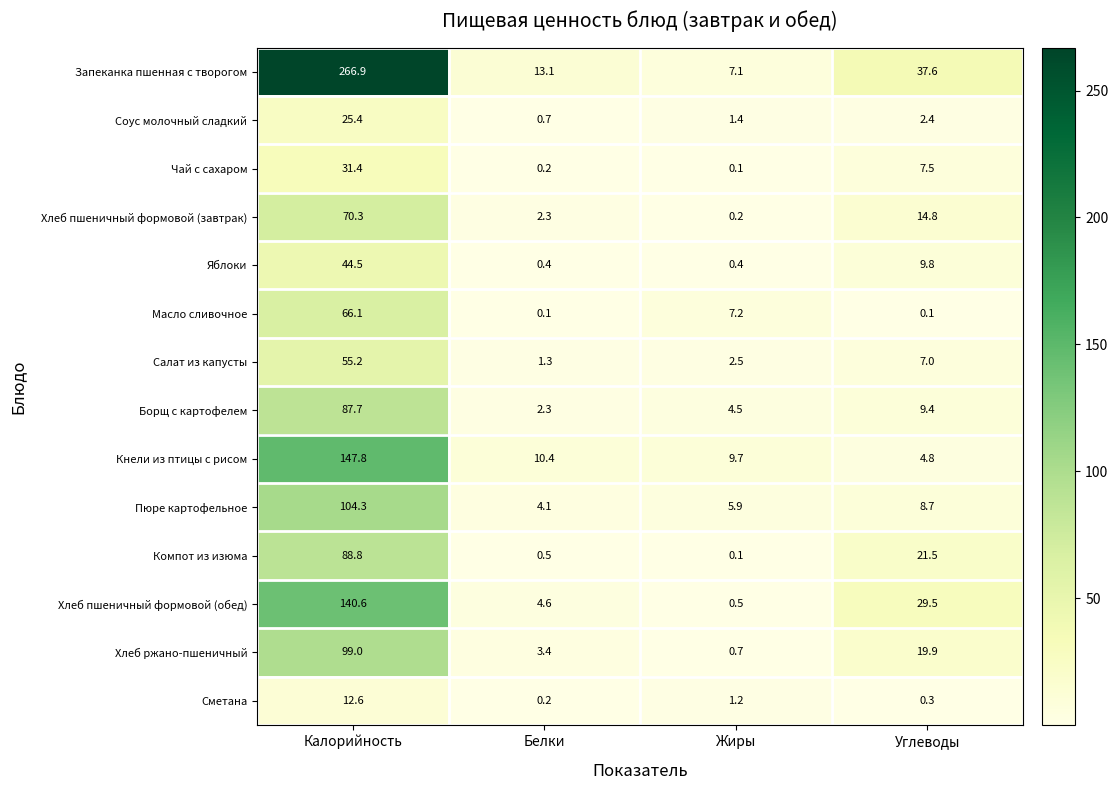

At Углеводы, list the series in order from largest to smallest.

Запеканка пшенная с творогом, Хлеб пшеничный формовой (обед), Компот из изюма, Хлеб ржано-пшеничный, Хлеб пшеничный формовой (завтрак), Яблоки, Борщ с картофелем, Пюре картофельное, Чай с сахаром, Салат из капусты, Кнели из птицы с рисом, Соус молочный сладкий, Сметана, Масло сливочное